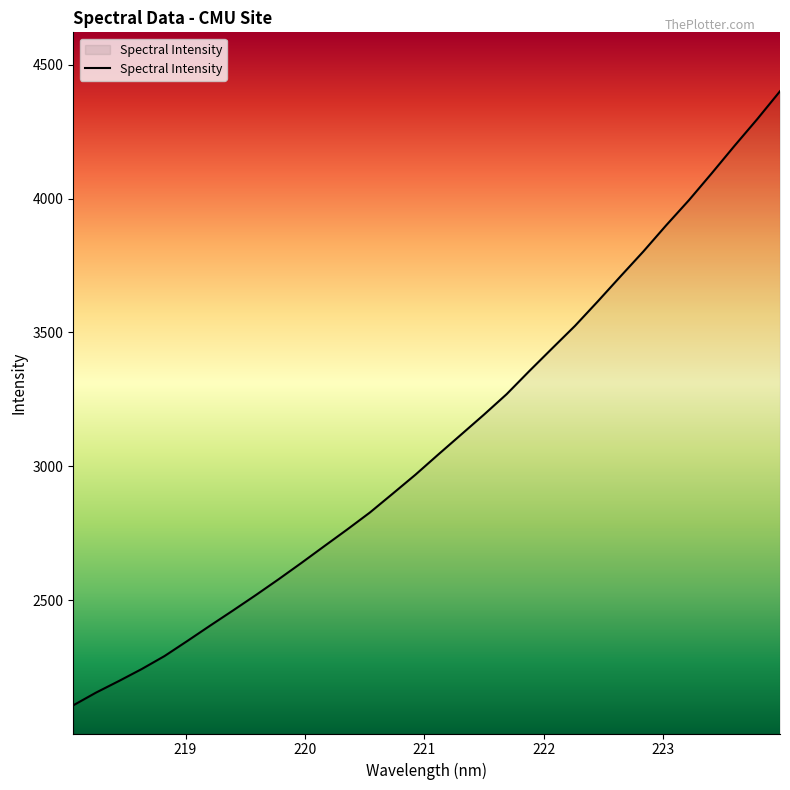

What is the difference between the maximum and minimum values?

2294.5